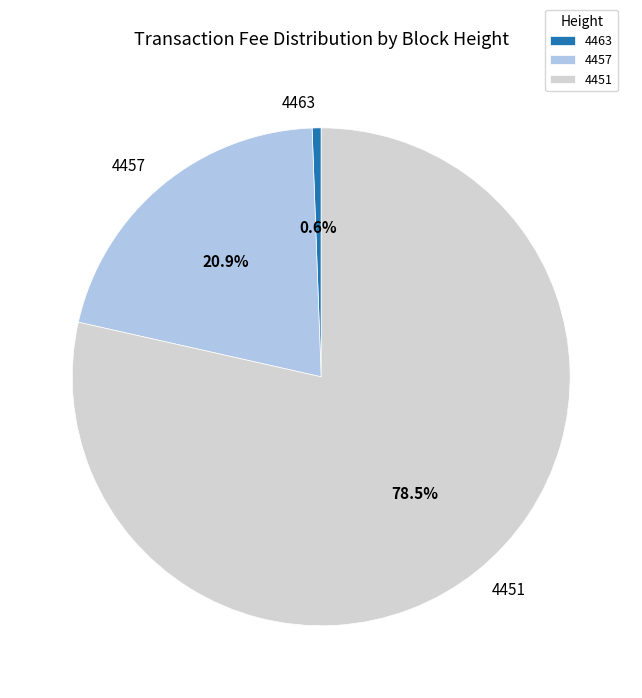

What percentage is the 4457 slice, to the nearest percent?

21%